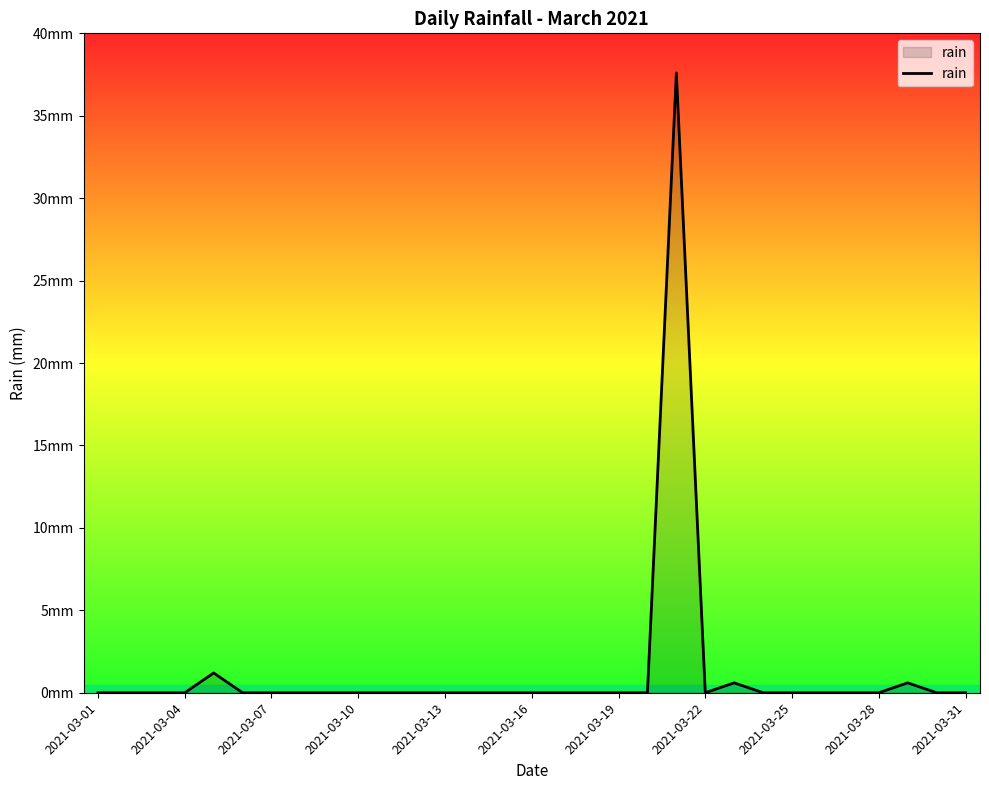

How many interior local valleys (lower than both neighbors) does the data have?

1